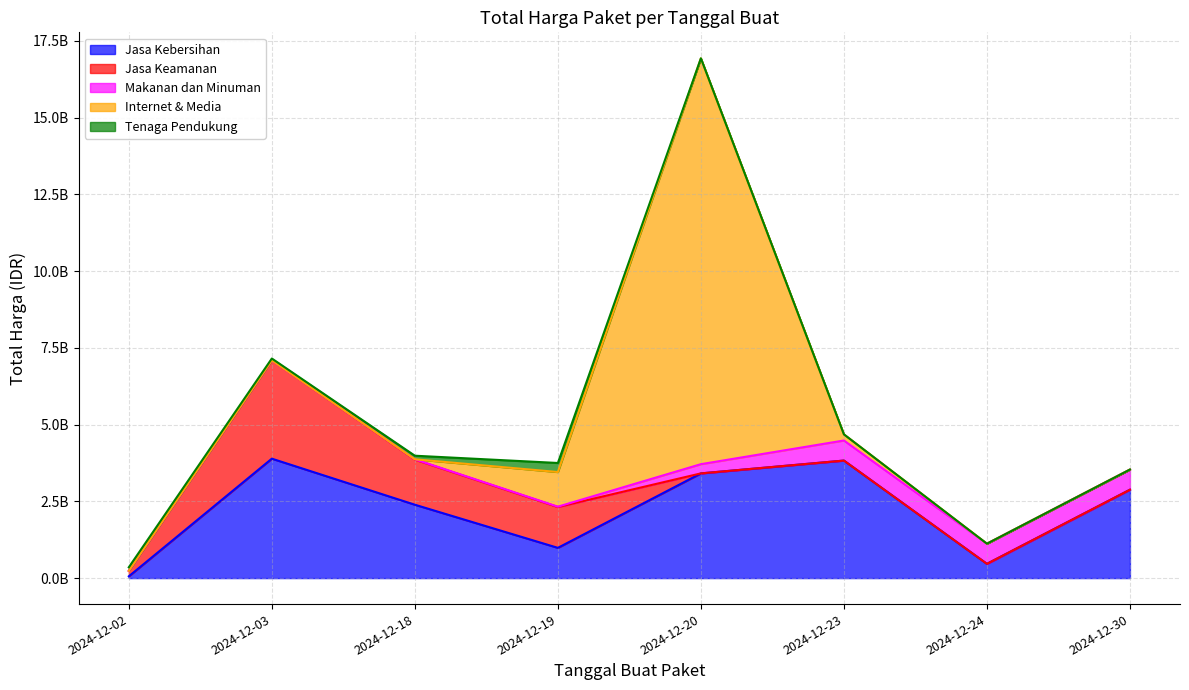

After their last crossing, which series has the higher values: Tenaga Pendukung or Internet & Media?

Internet & Media